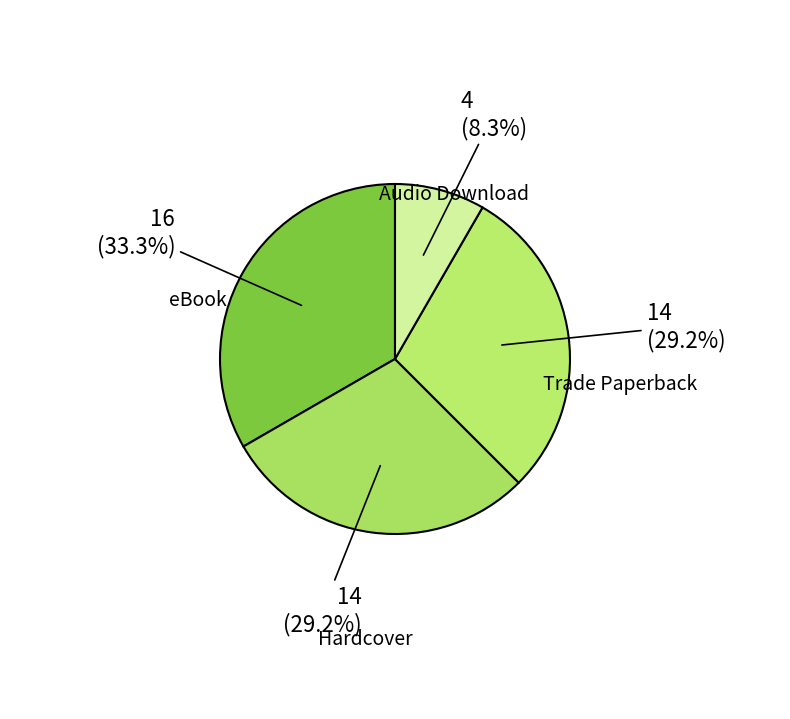

Does Trade Paperback account for over 50% of the chart?

No